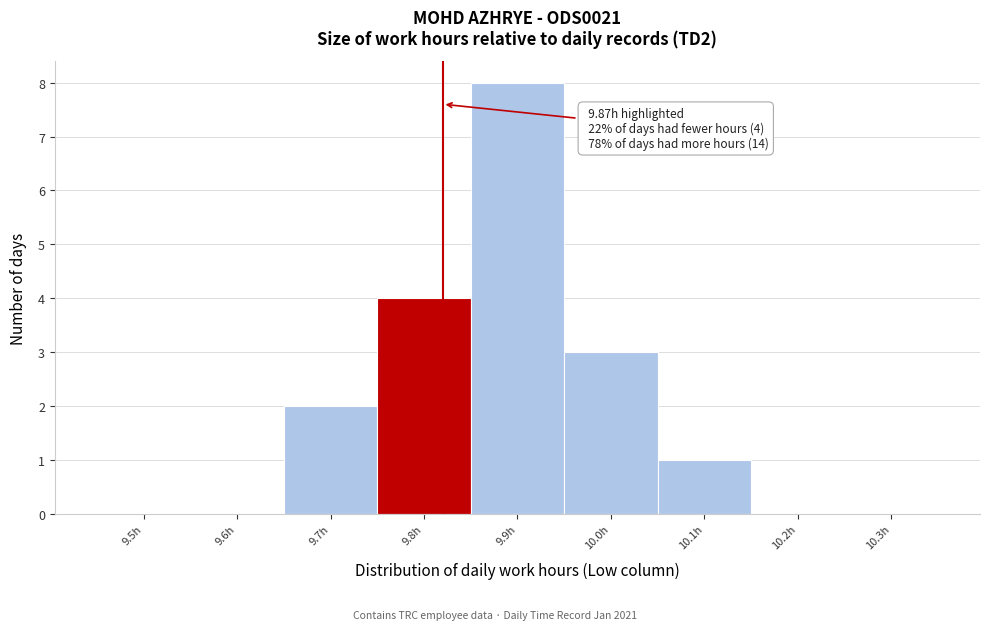

Reading right to left, extract all data points from this chart.

10.3h=0	10.2h=0	10.1h=1	10.0h=3	9.9h=8	9.8h=4	9.7h=2	9.6h=0	9.5h=0